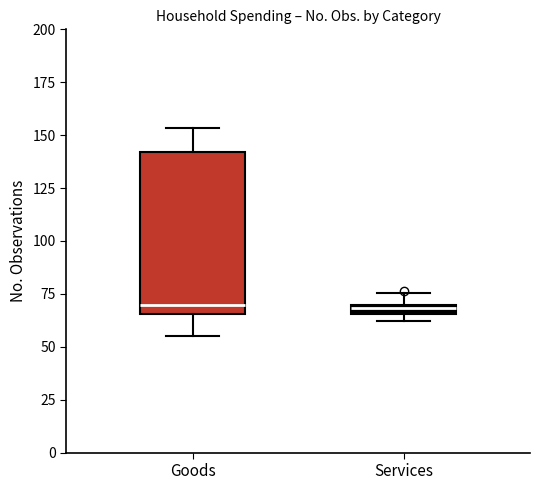

Where does the upper whisker of the box for Goods end on the y-axis? The values are not printed on the chart, so give them approximately, as read against the axis.

155